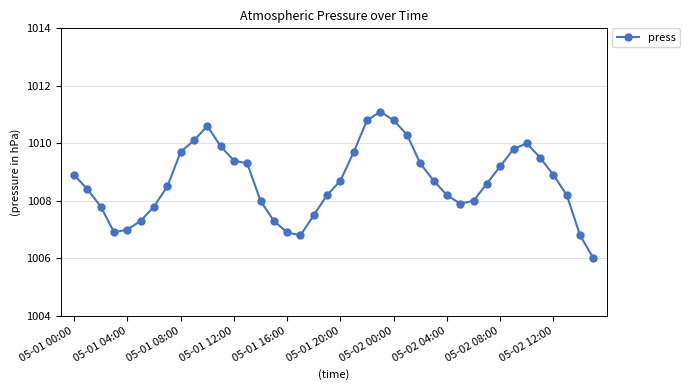

What is the value of the 32nd point from the left?

1008.6